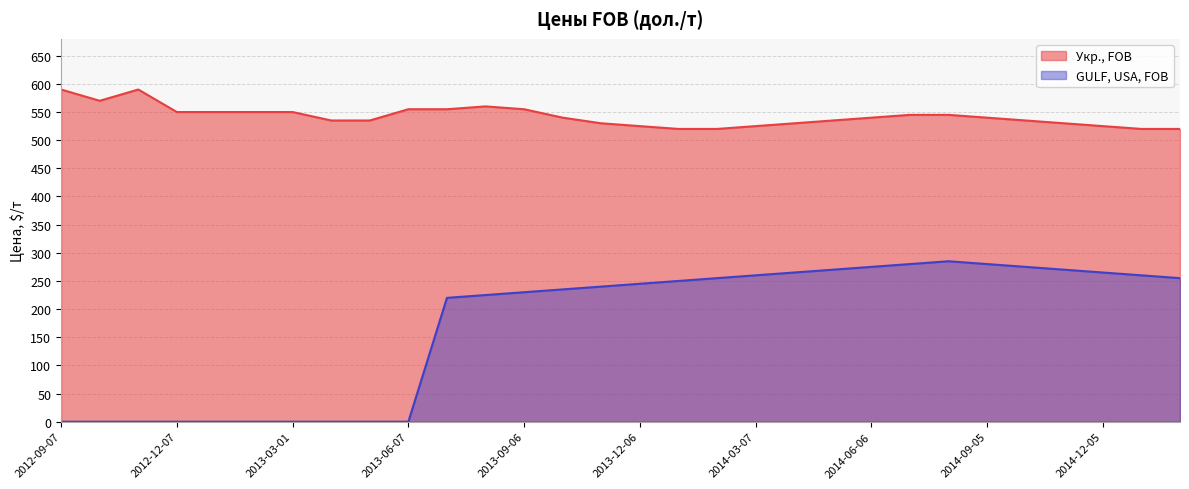

The value of Укр., FOB at 2014-09-05 is 363. True or false?

False